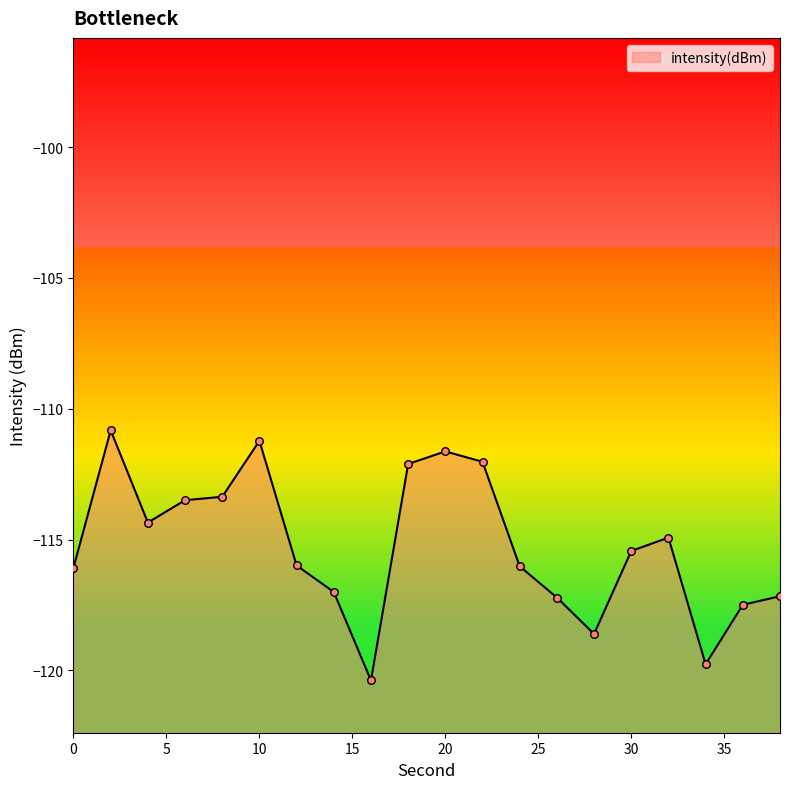

What is the change in value from 30 to 34?

-4.3